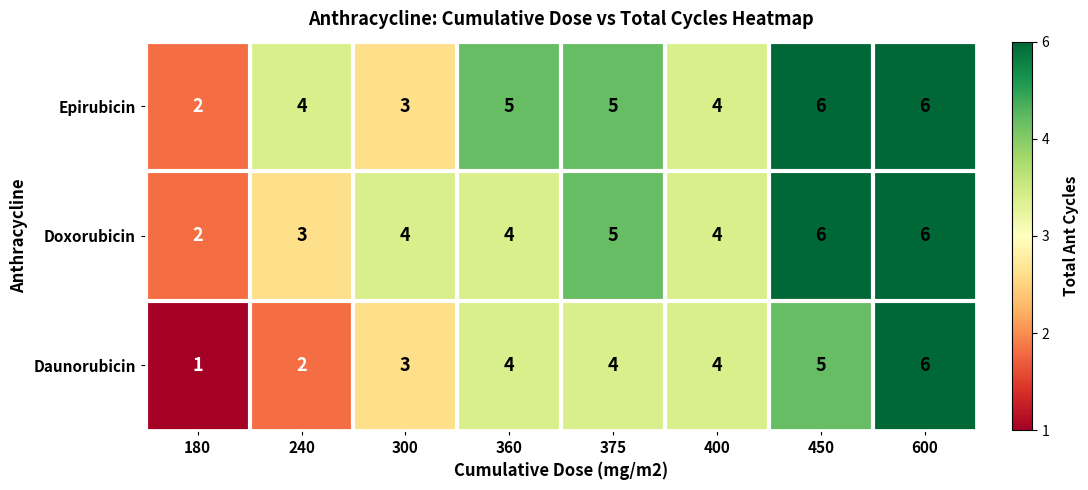

What is the sum of all Epirubicin values?

35